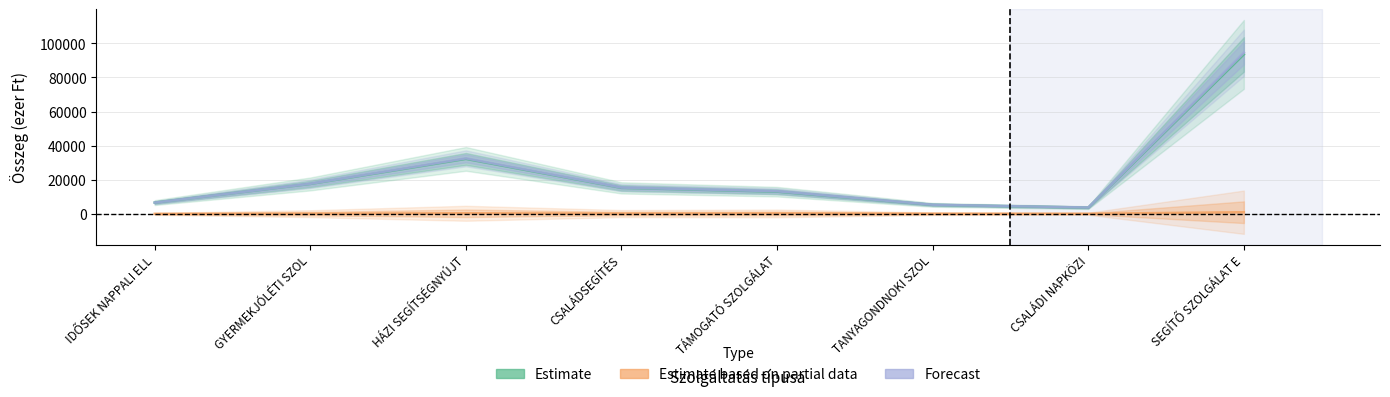

At which category is the sum across all series the highest?

SEGÍTŐ SZOLGÁLAT E